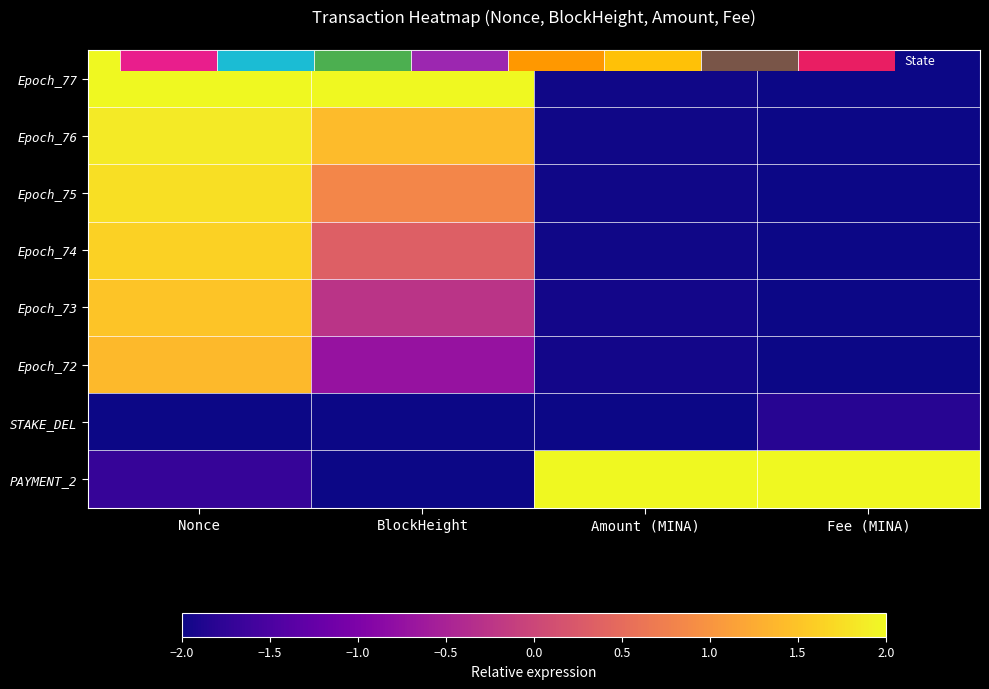

Is the value of Epoch_74 at BlockHeight greater than the value of Epoch_76 at Nonce?

No